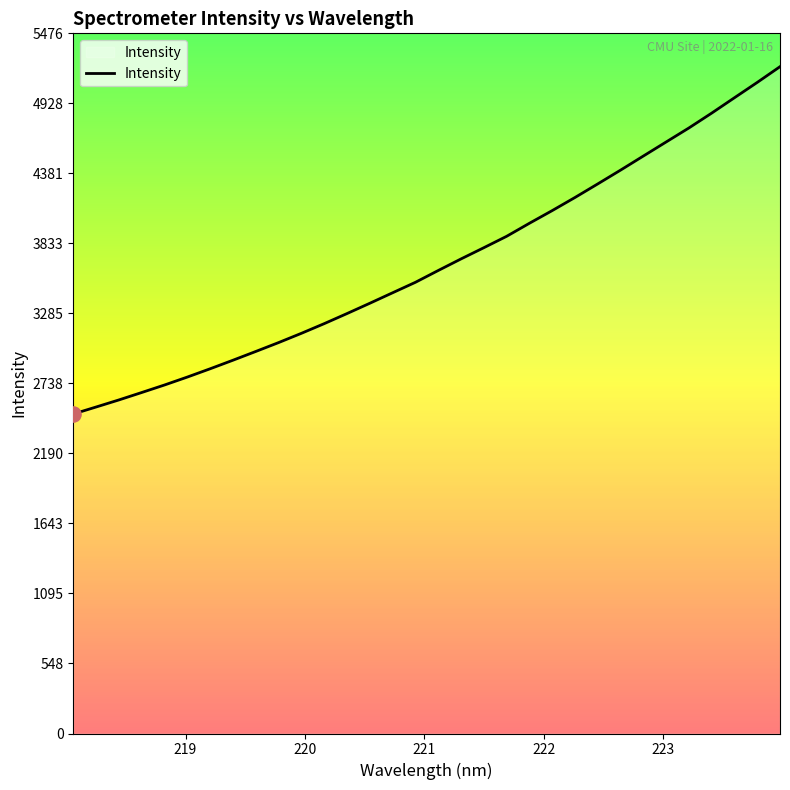

What is the difference between the maximum and minimum values?

2716.4